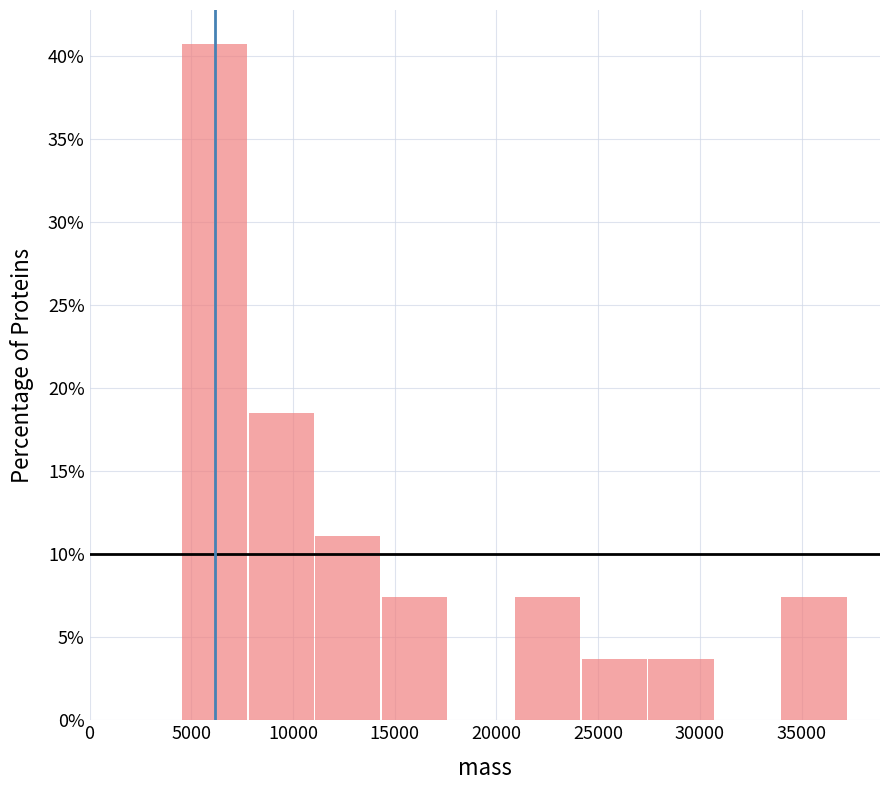

Reading left to right, transcribe this chart: for each bar, give the range it covers on the x-axis and its height. Neither the bar edges nor the heights are printed on the chart, so give them approximately, as read against the axes.

4500 to 8000: 40.5
8000 to 11000: 18.5
11000 to 14500: 11.0
14500 to 17500: 7.5
17500 to 21000: 0
21000 to 24000: 7.5
24000 to 27500: 3.5
27500 to 30500: 3.5
30500 to 34000: 0
34000 to 37500: 7.5